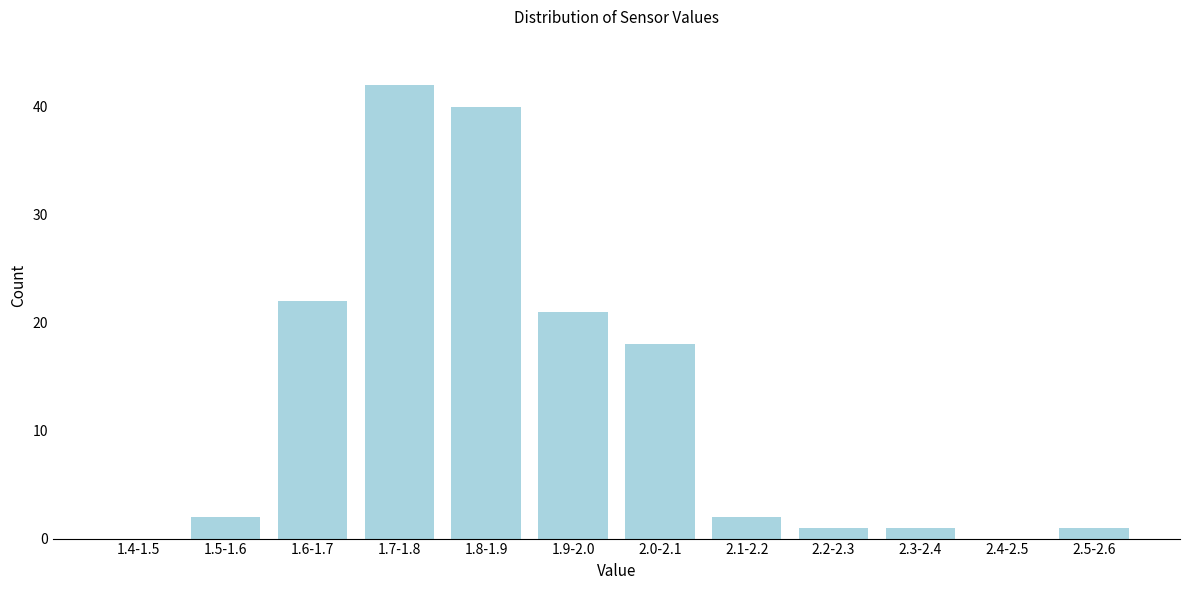

Reading right to left, list all the values displayed in this chart.

2.5-2.6=1	2.4-2.5=0	2.3-2.4=1	2.2-2.3=1	2.1-2.2=2	2.0-2.1=18	1.9-2.0=21	1.8-1.9=40	1.7-1.8=42	1.6-1.7=22	1.5-1.6=2	1.4-1.5=0